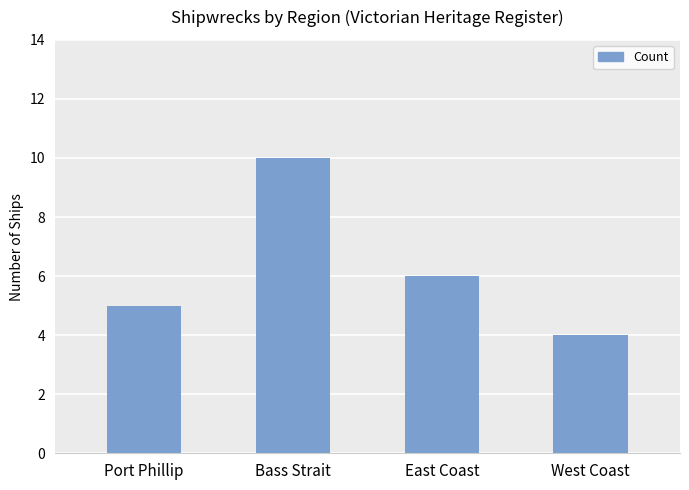

Reading left to right, what are all the values shown in this chart?

Port Phillip=5	Bass Strait=10	East Coast=6	West Coast=4